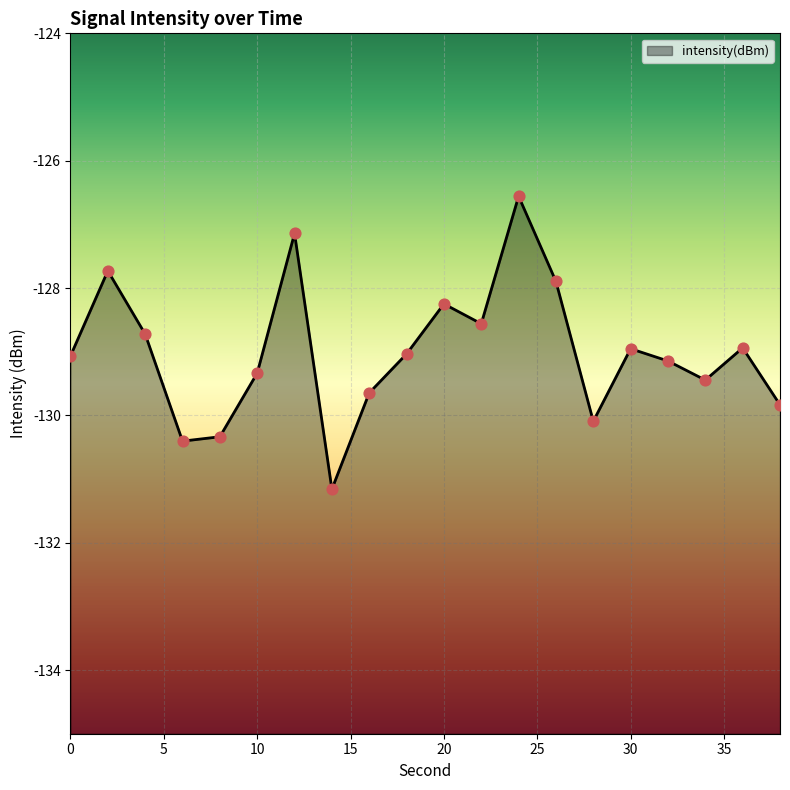

Between 30 and 34, which is larger?

30